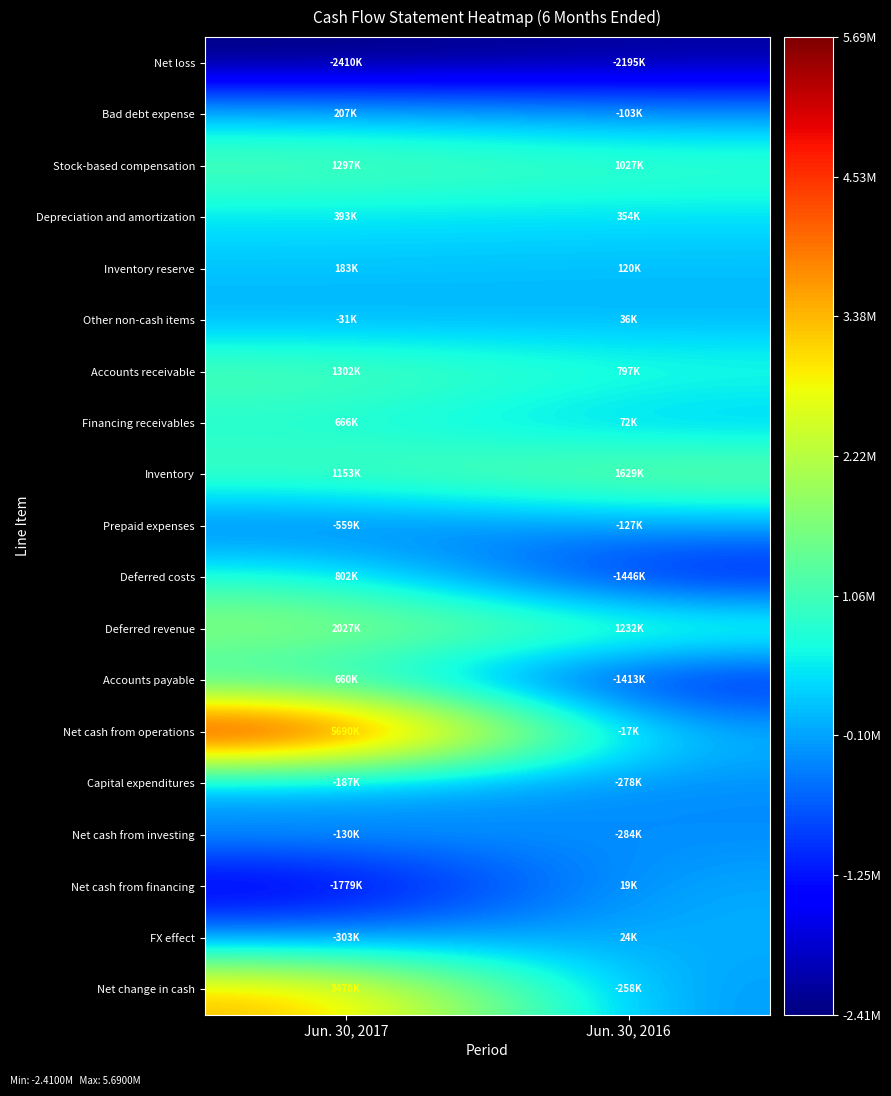

Count the number of data series in this chart.

19